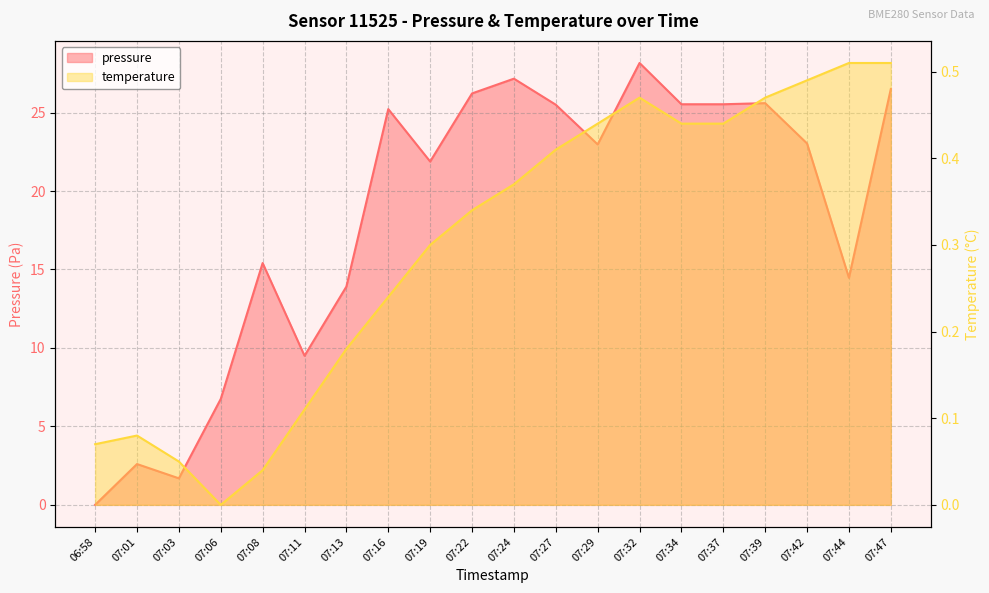

How many interior local peaks does the temperature series have?

2